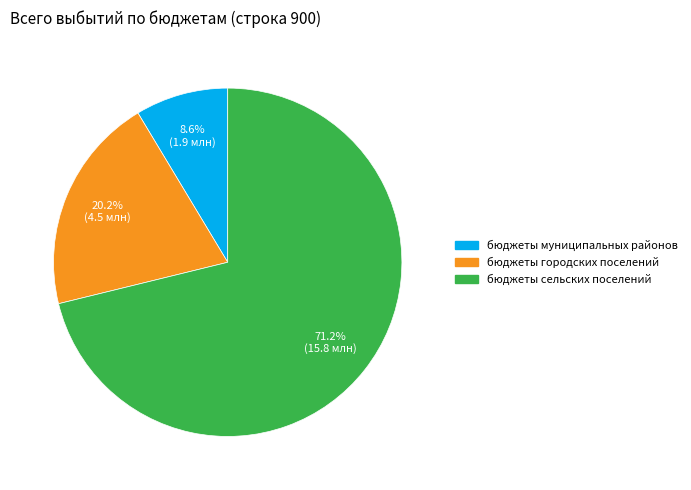

Is the sum of бюджеты сельских поселений and бюджеты городских поселений greater than half?

Yes